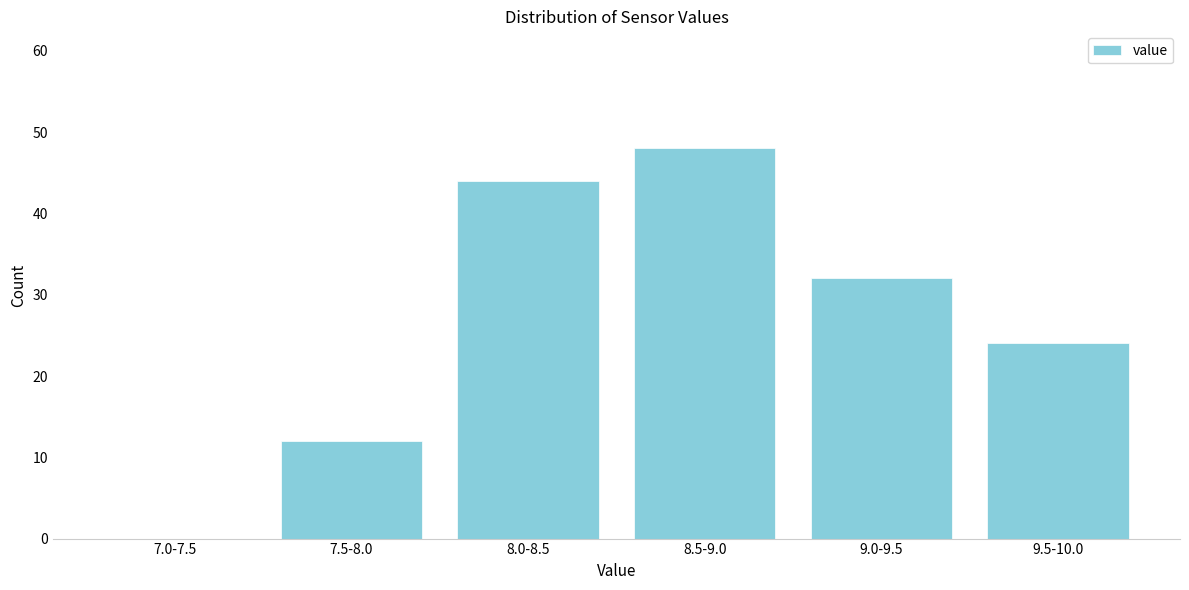

Reading right to left, transcribe all the data shown in this chart.

9.5-10.0=24	9.0-9.5=32	8.5-9.0=48	8.0-8.5=44	7.5-8.0=12	7.0-7.5=0